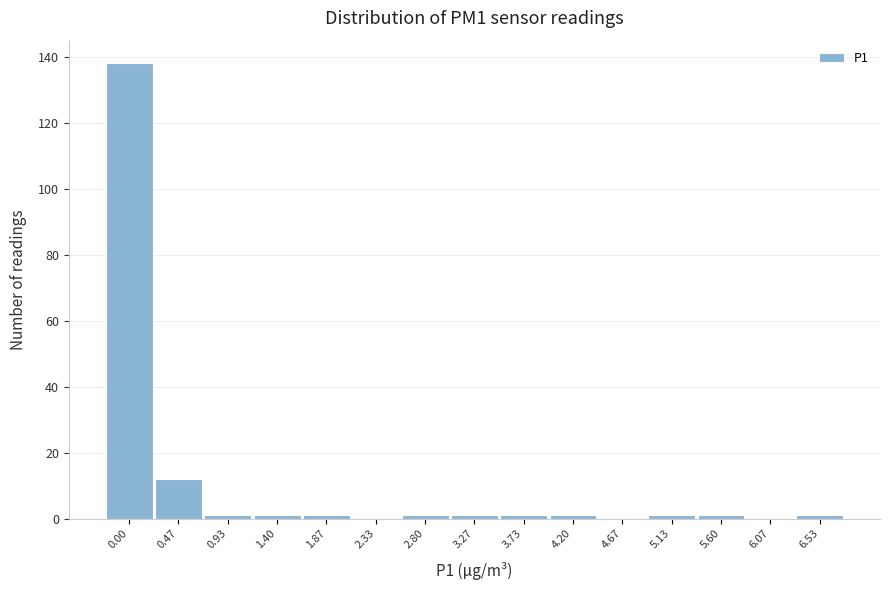

Reading left to right, extract all data points from this chart.

0.00=138	0.47=12	0.93=1	1.40=1	1.87=1	2.33=0	2.80=1	3.27=1	3.73=1	4.20=1	4.67=0	5.13=1	5.60=1	6.07=0	6.53=1